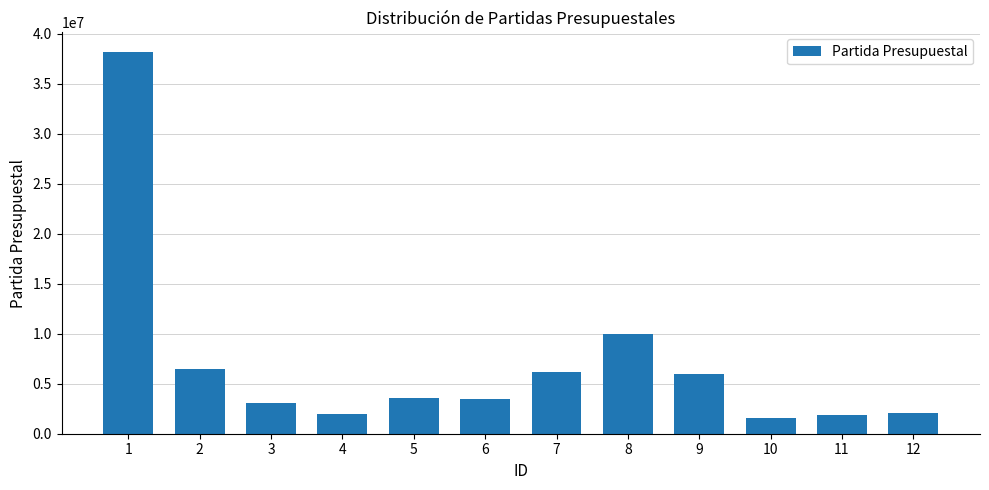

Are the bars horizontal?

No